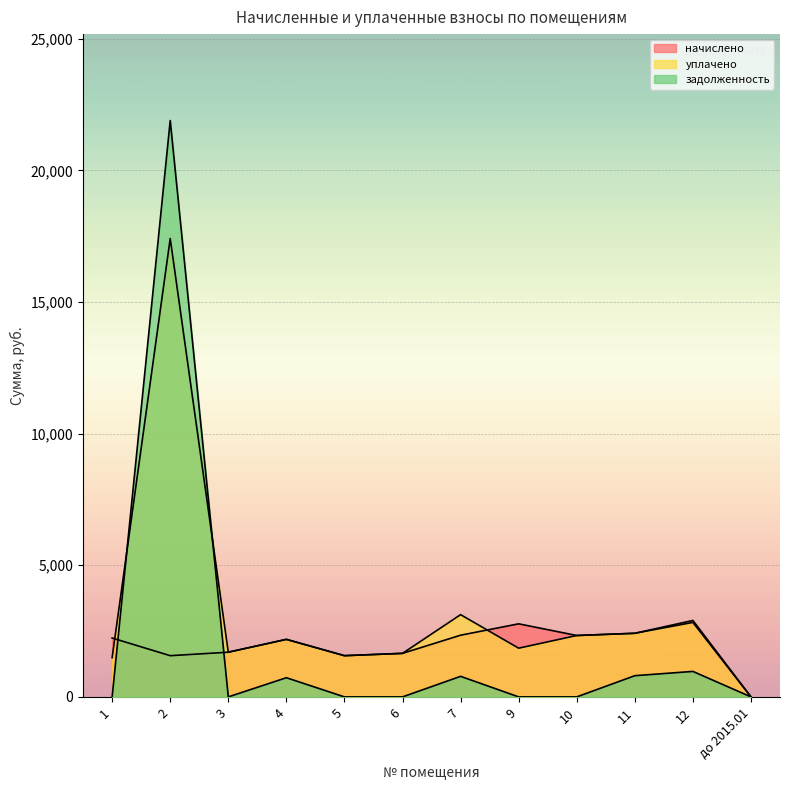

What is the total value across all series at 9?

4625.2